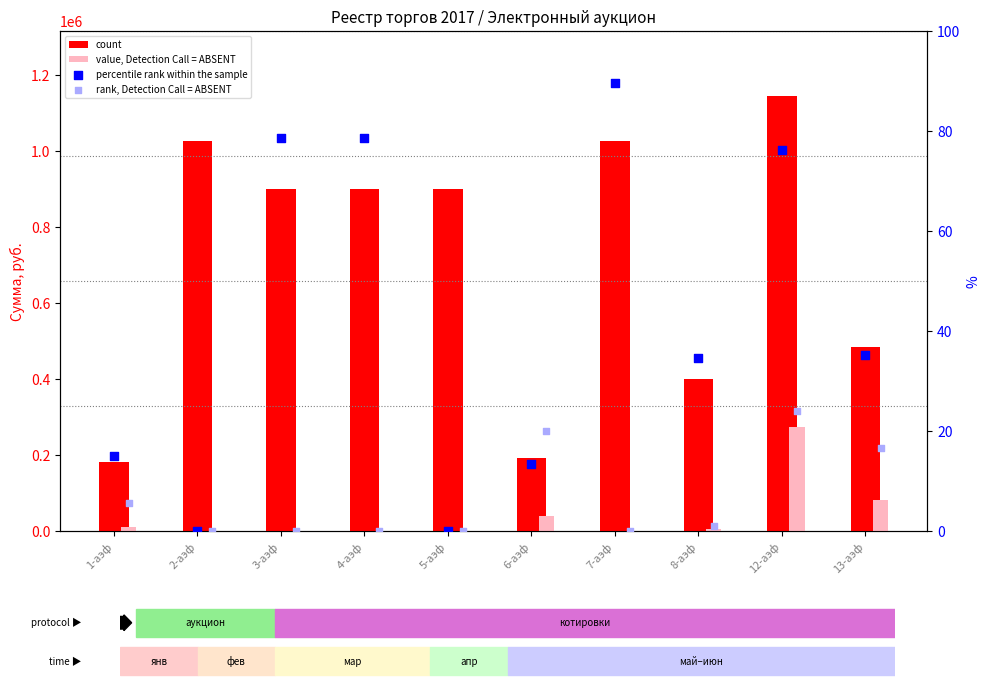

Which series has the largest total across all categories?

count